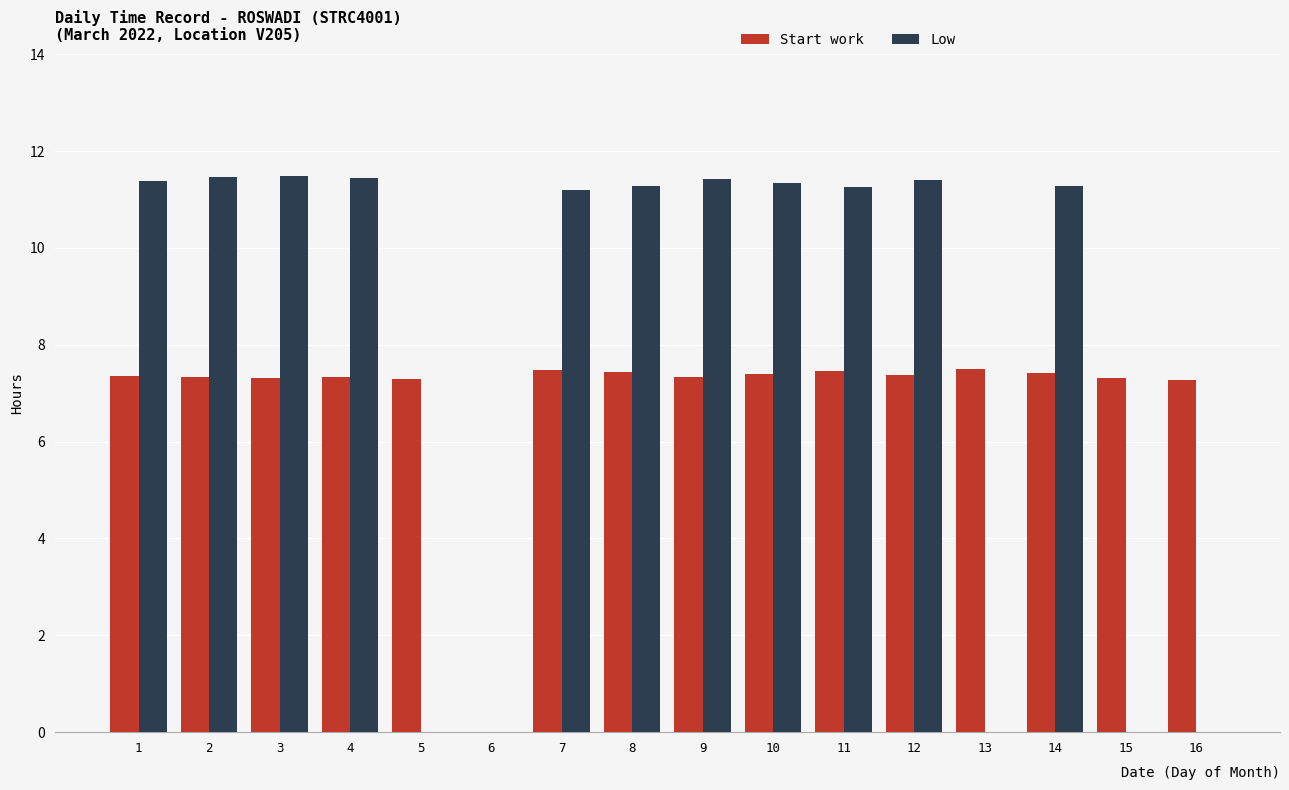

Is the value of Start work at 1 greater than the value of Low at 8?

No